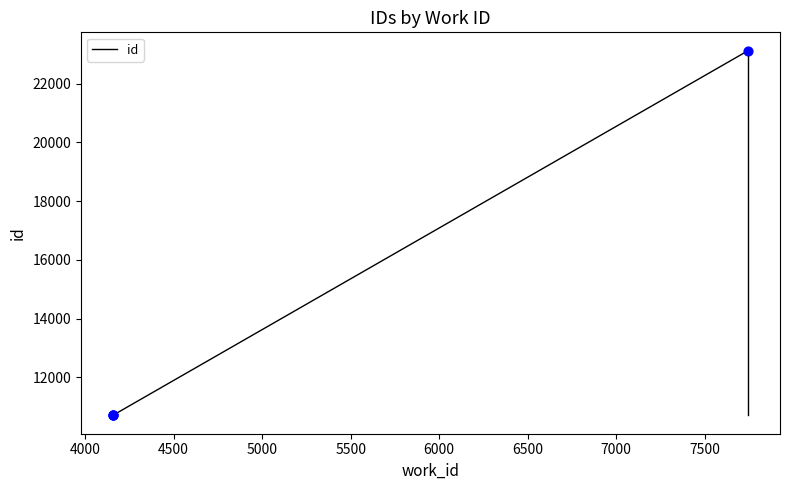

Between 4500 and 5000, which is larger?

5000